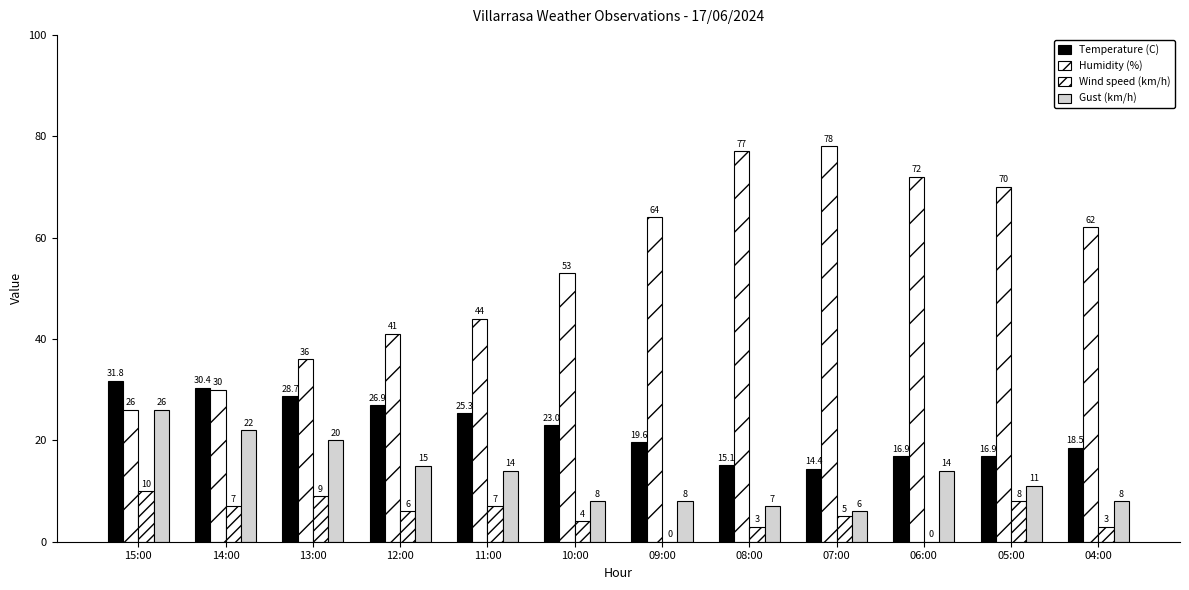

Count the number of categories in the chart.

12